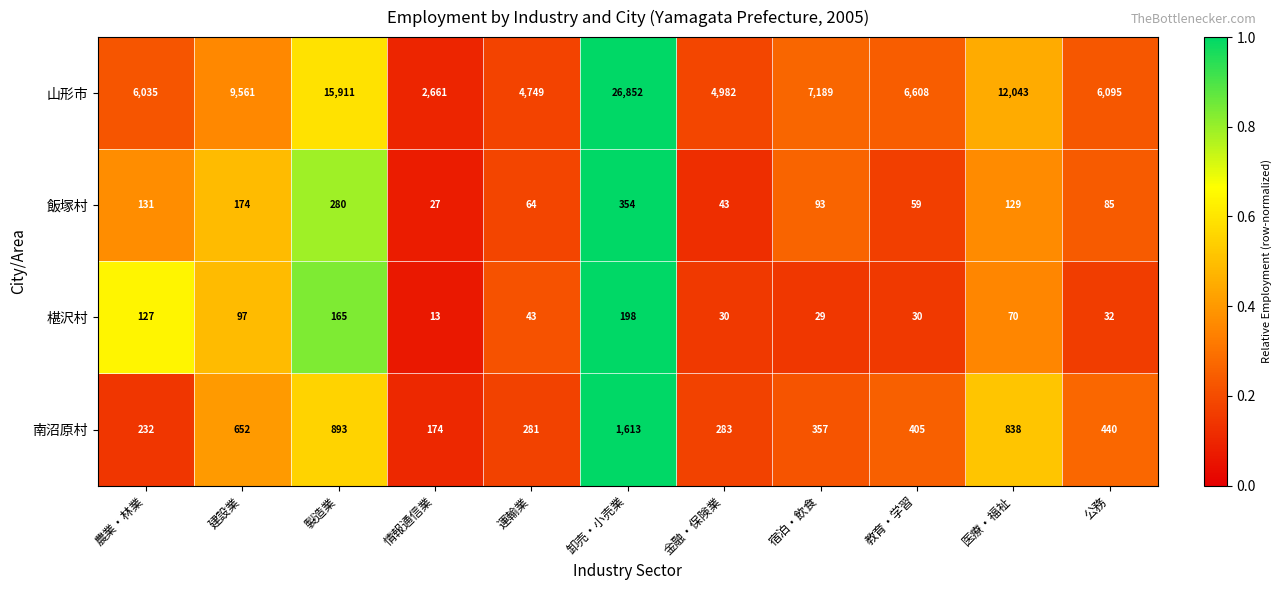

What is the maximum value shown in the chart?

26852